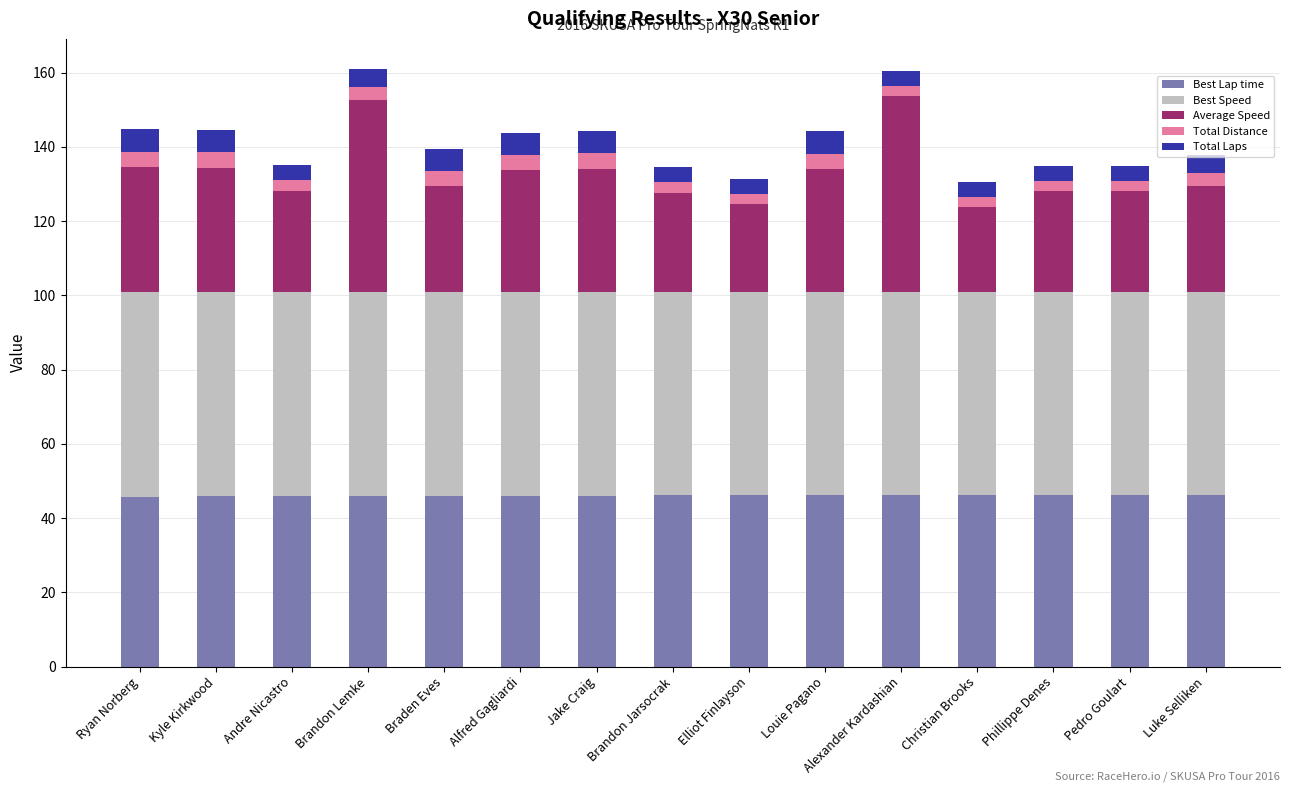

What is the total value across all series at Braden Eves?

139.5